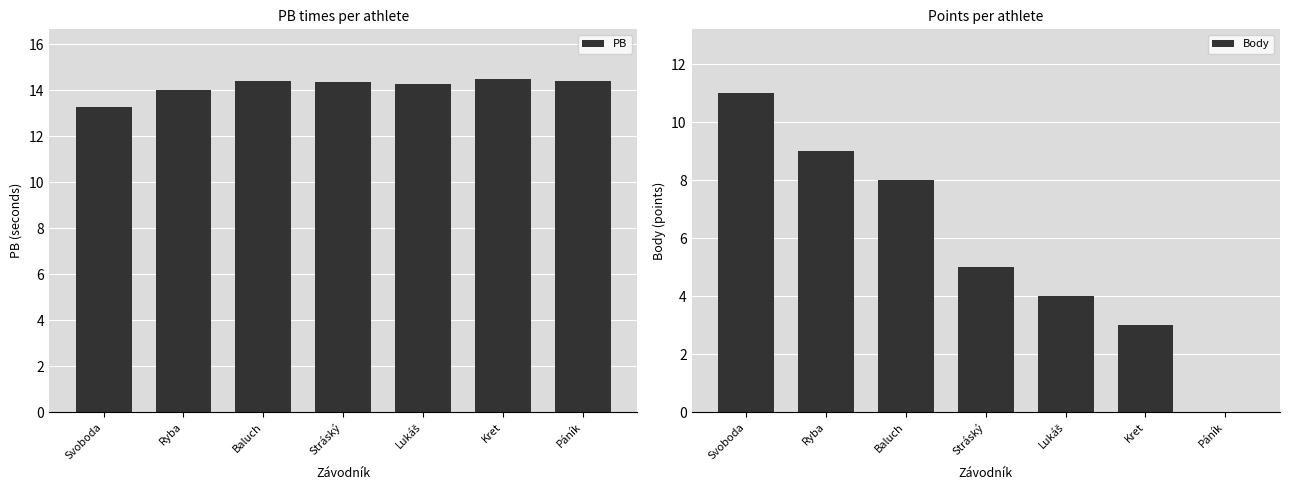

What is the difference between the maximum and second lowest values in the PB series?

0.5